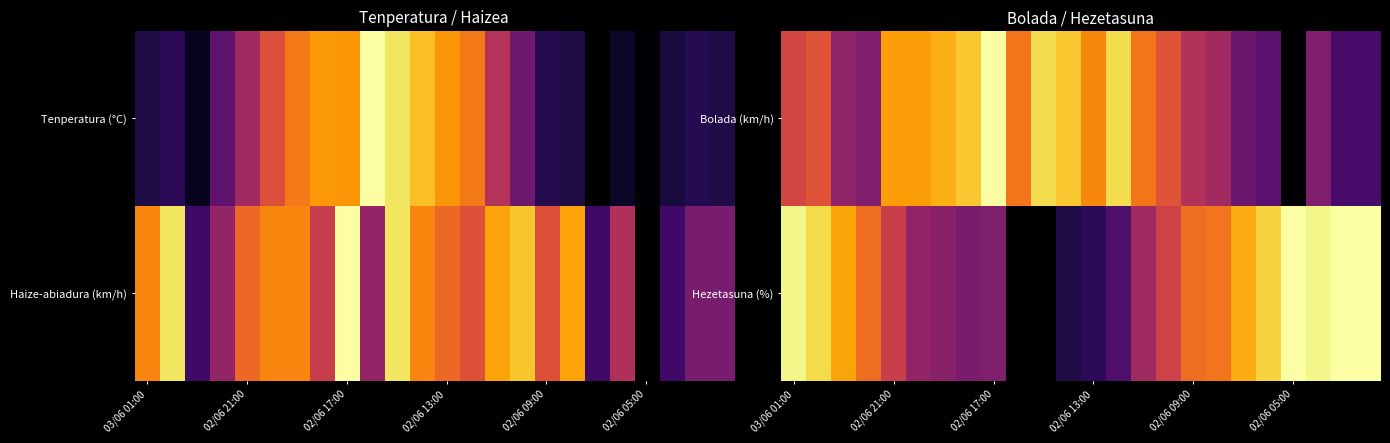

What is the difference between the maximum and minimum values in the Bolada (km/h) series?

1.0